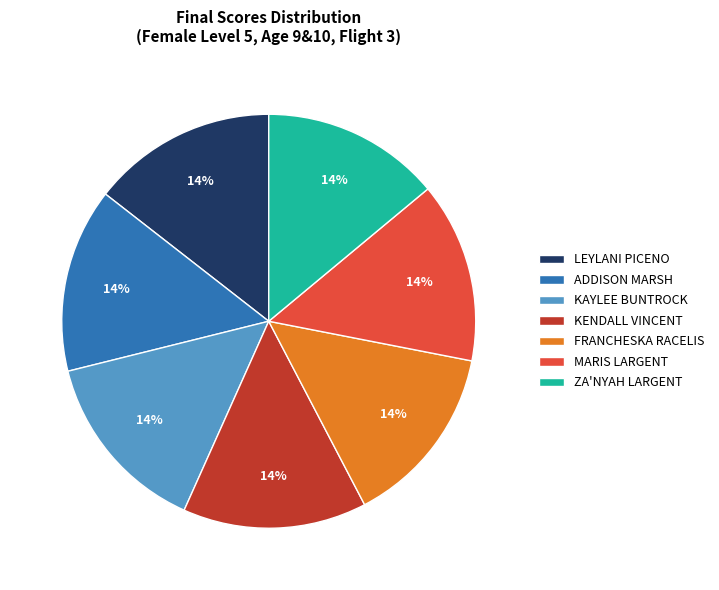

To the nearest percent, what is the average slice percentage?

14%